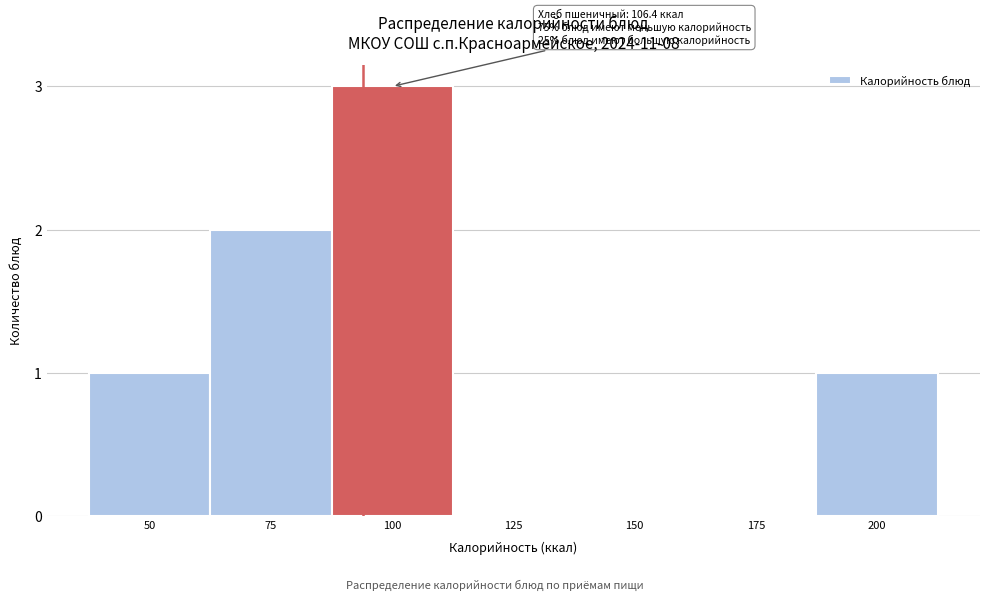

Reading left to right, what are all the values shown in this chart?

50=1	75=2	100=3	125=0	150=0	175=0	200=1